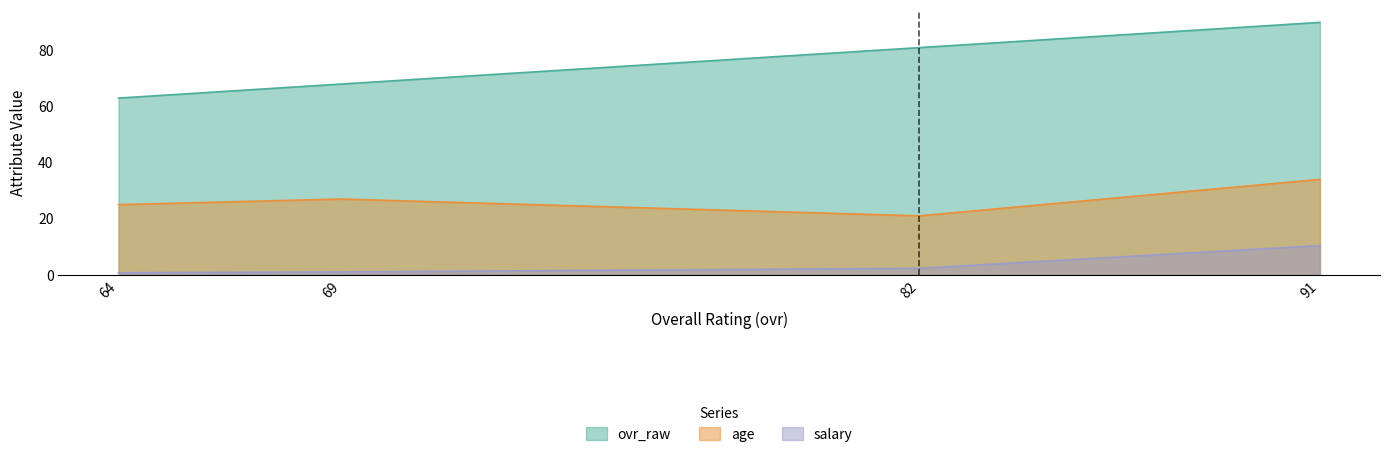

Reading right to left, transcribe all the data shown in this chart.

ovr_raw: 91=90.0	82=81.0	69=68.0	64=63.0
age: 91=34.0	82=21.0	69=27.0	64=25.0
salary: 91=10.4	82=2.3	69=1.0	64=0.7